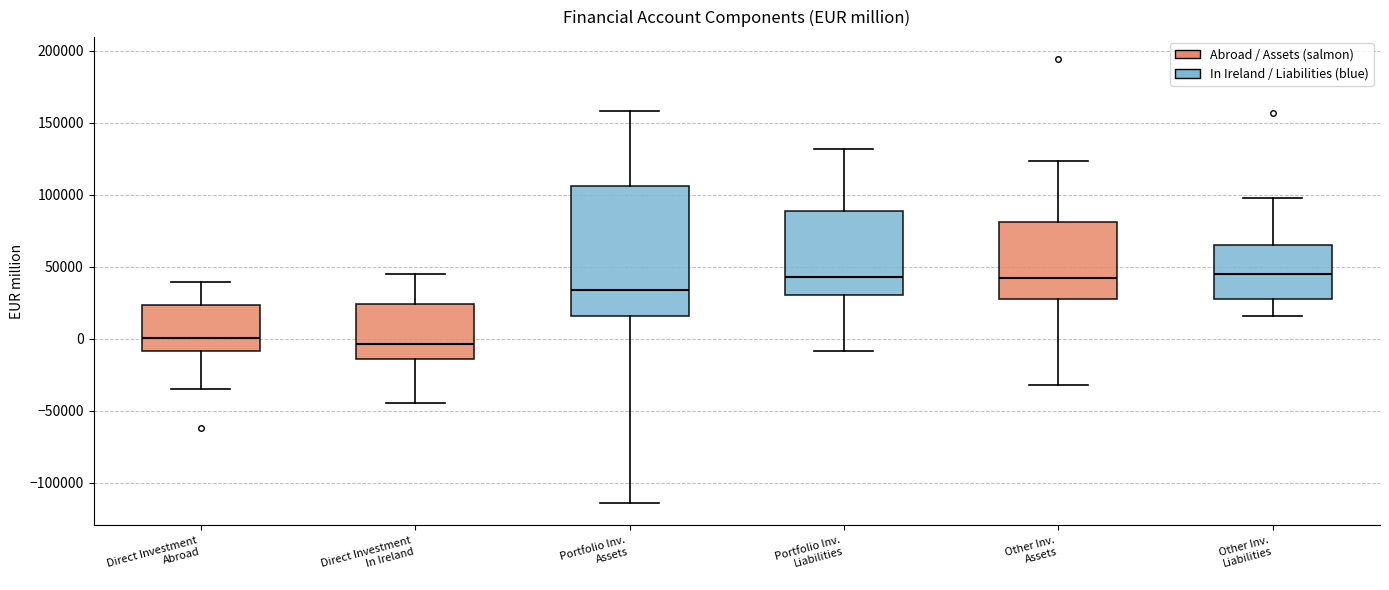

Reading left to right, read every box against the y-axis: the position of its median line, the range the box covers, and the ends of its whiskers. The values are not printed on the chart, so give them approximately, as read against the axis.

Direct Investment Abroad: median 0, box -10000 to 25000, whiskers -35000 to 40000
Direct Investment In Ireland: median -5000, box -15000 to 25000, whiskers -45000 to 45000
Portfolio Inv. Assets: median 35000, box 15000 to 105000, whiskers -115000 to 160000
Portfolio Inv. Liabilities: median 45000, box 30000 to 90000, whiskers -10000 to 130000
Other Inv. Assets: median 40000, box 30000 to 80000, whiskers -30000 to 125000
Other Inv. Liabilities: median 45000, box 30000 to 65000, whiskers 15000 to 100000